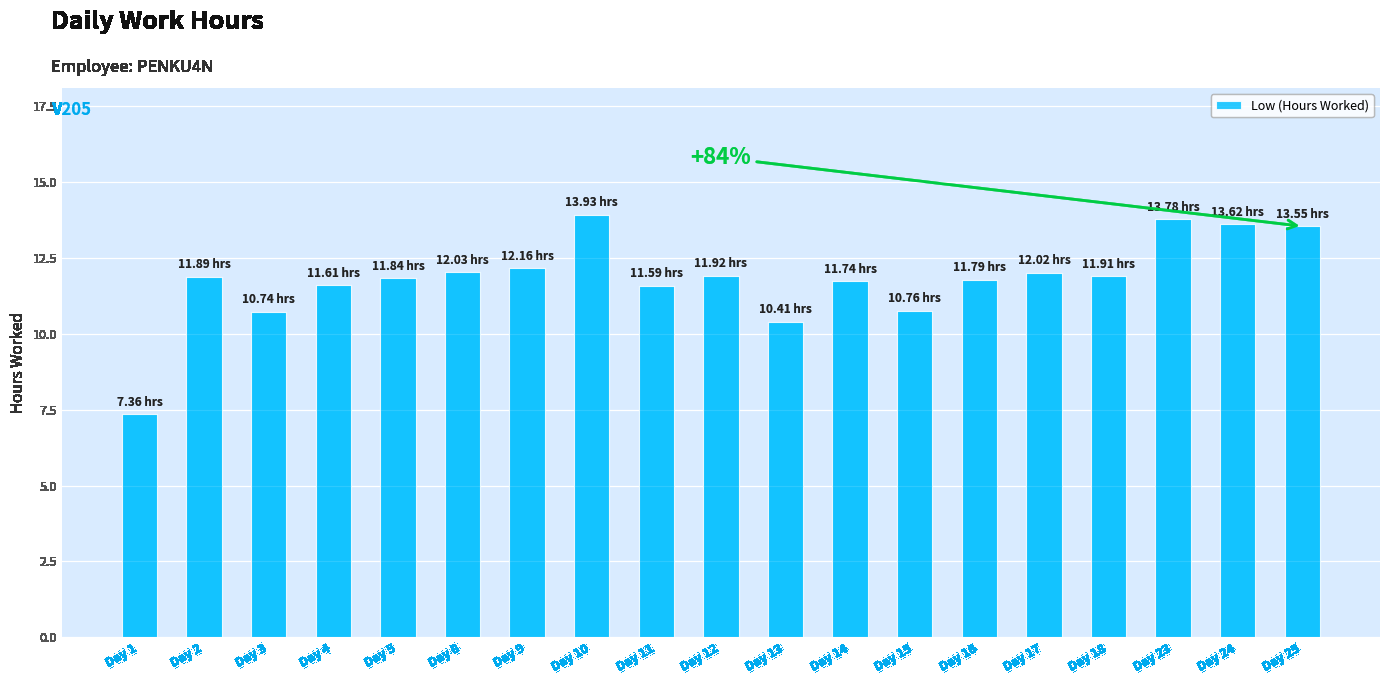

What is the change in value from Day 15 to Day 25?

+2.8